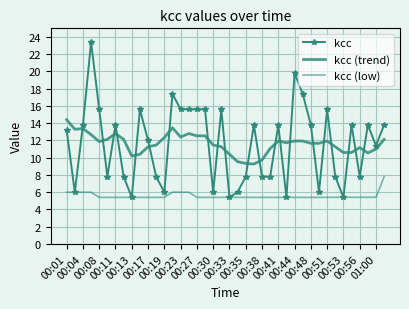

At which category does kcc reach its first local valley?

00:04